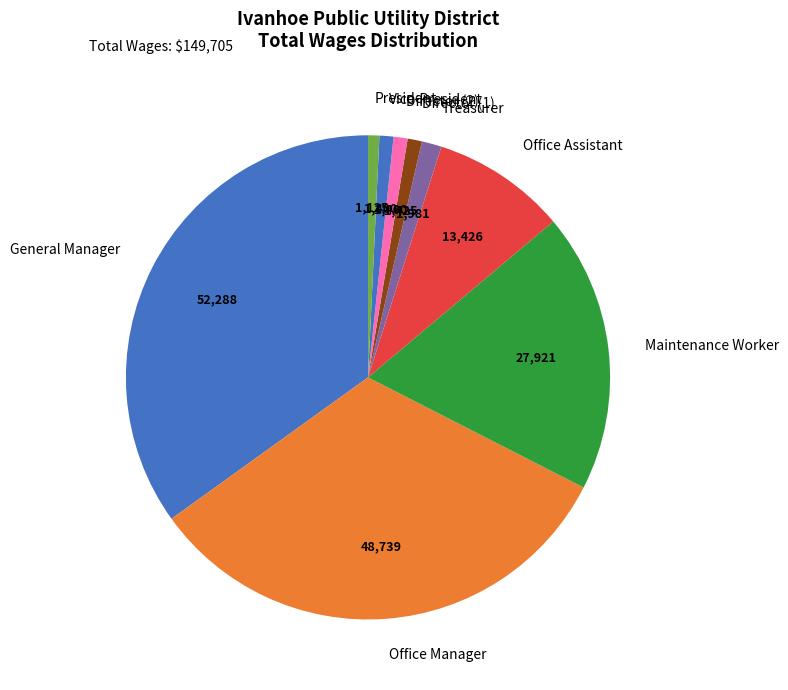

Which slice is the largest?

General Manager